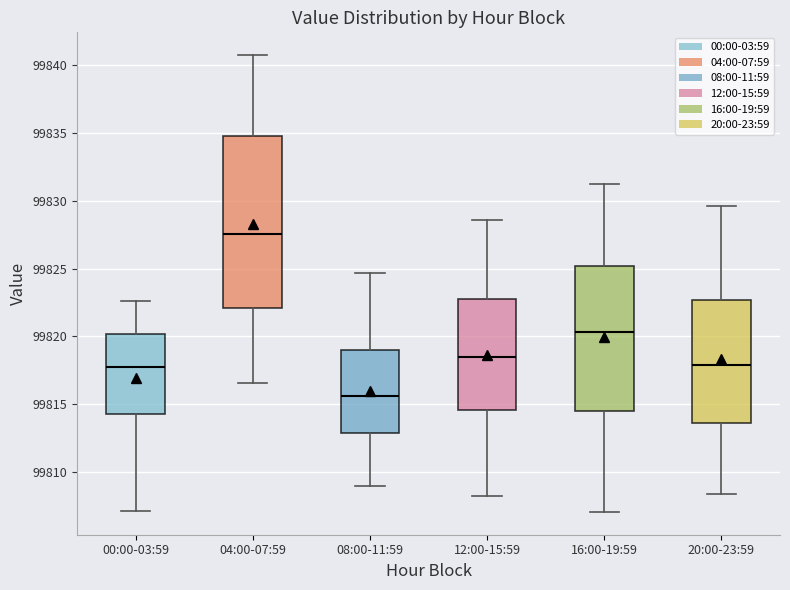

Comparing the boxes themselves (not the whiskers), which one is the tallest?

04:00-07:59